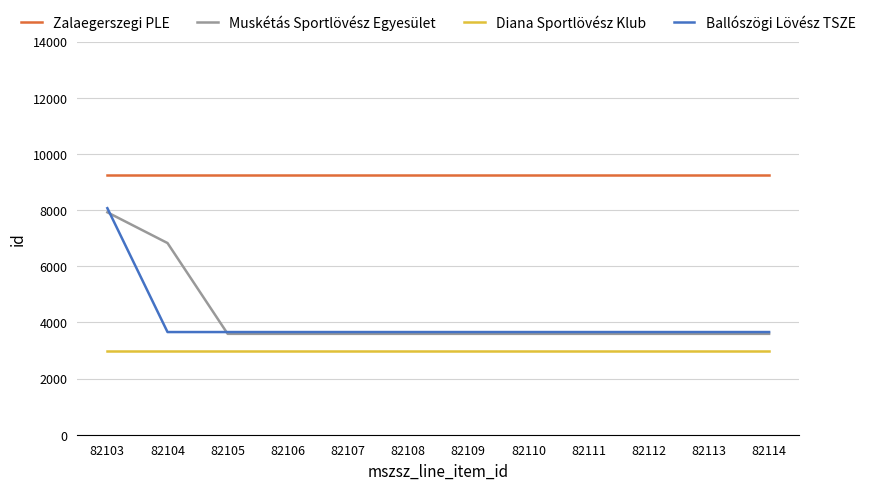

What is the highest value of the Muskétás Sportlövész Egyesület series?

7920